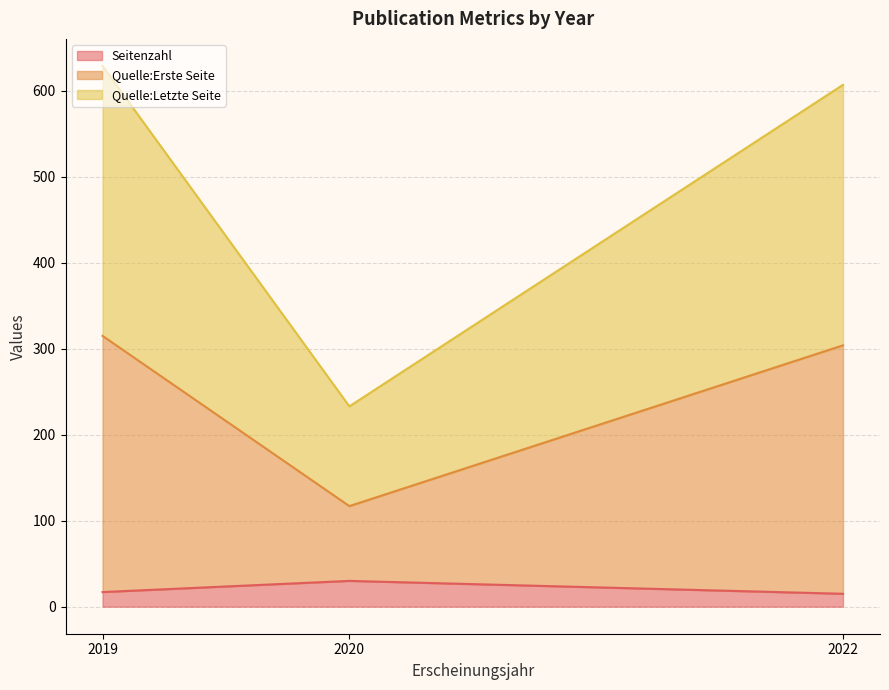

Does the chart display data point markers on the line(s)?

No